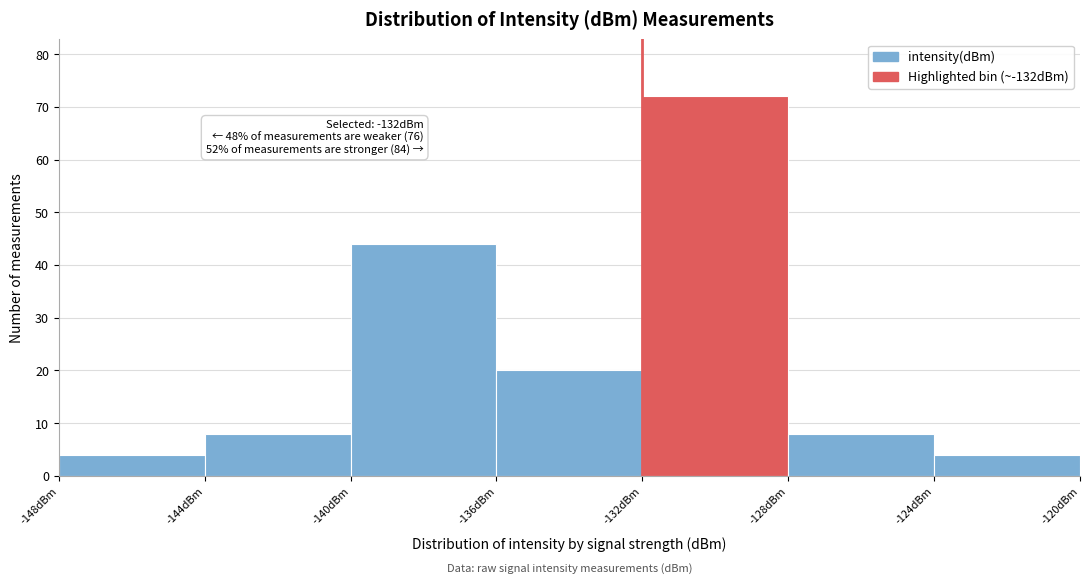

Which range on the x-axis has the tallest bar?

-132 to -128